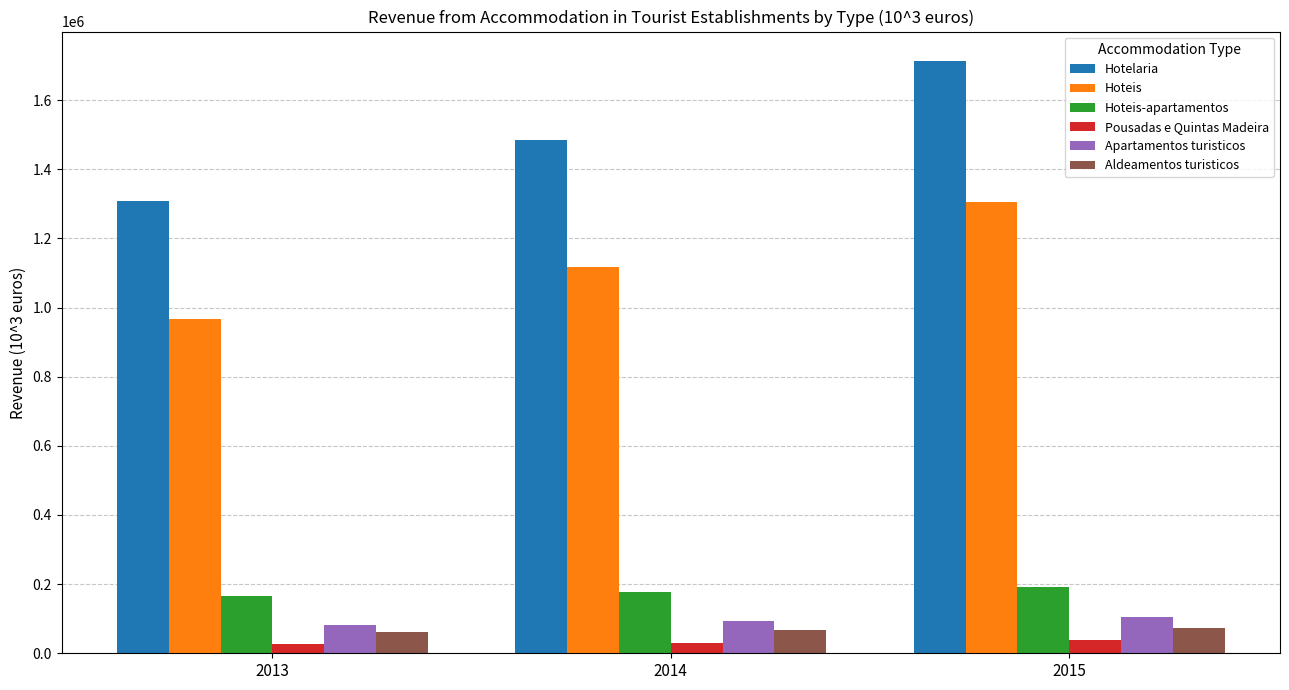

Which series has the widest spread of values?

Hotelaria